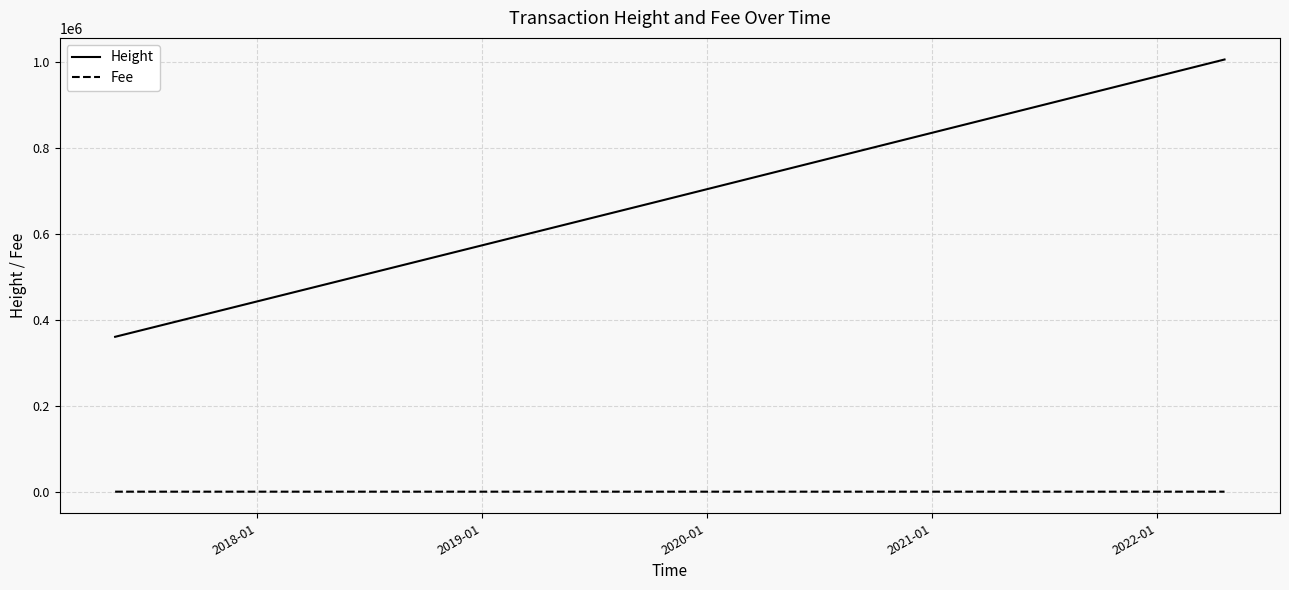

True or false: Fee and Height cross at least once.

False